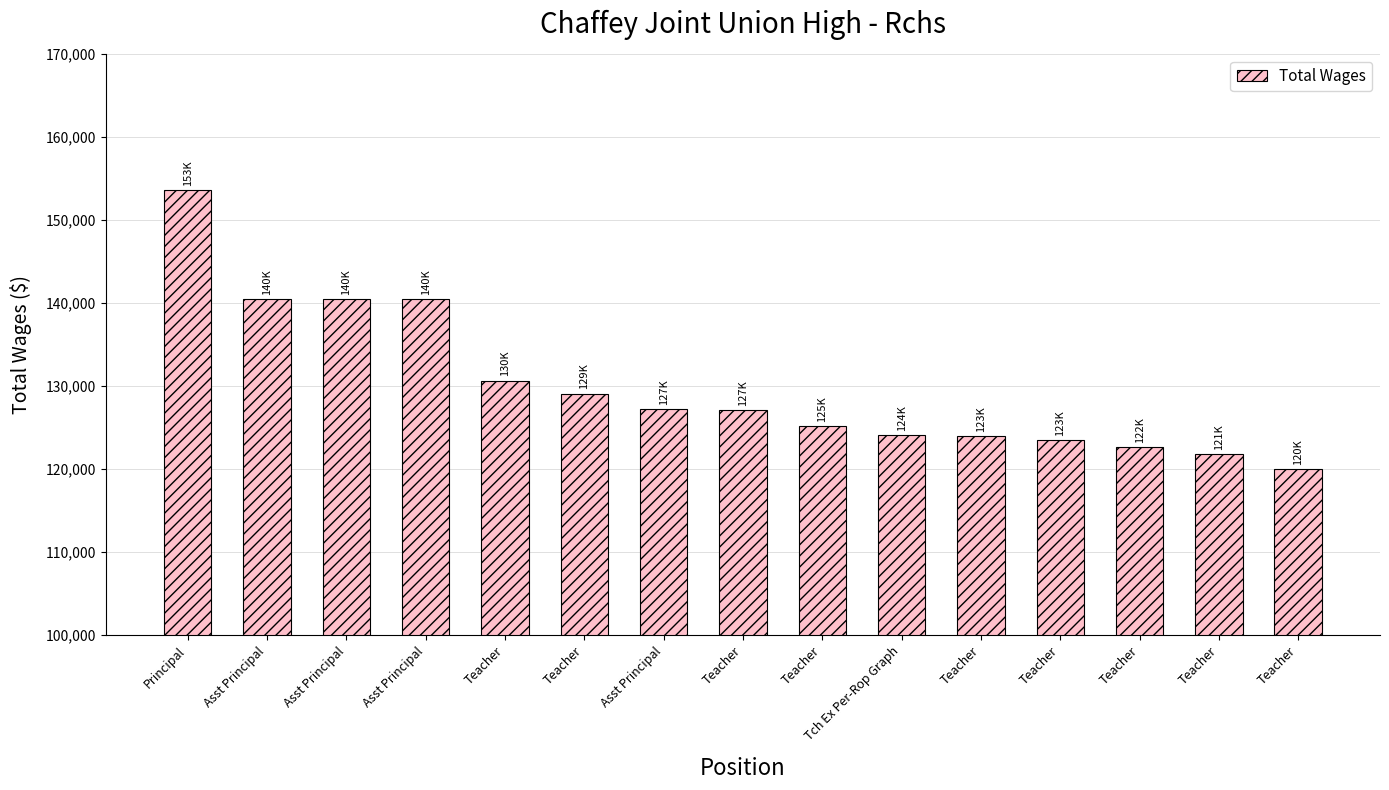

List the labels in order of value, largest first.

Principal, Asst Principal, Asst Principal, Asst Principal, Teacher, Teacher, Asst Principal, Teacher, Teacher, Tch Ex Per-Rop Graph, Teacher, Teacher, Teacher, Teacher, Teacher